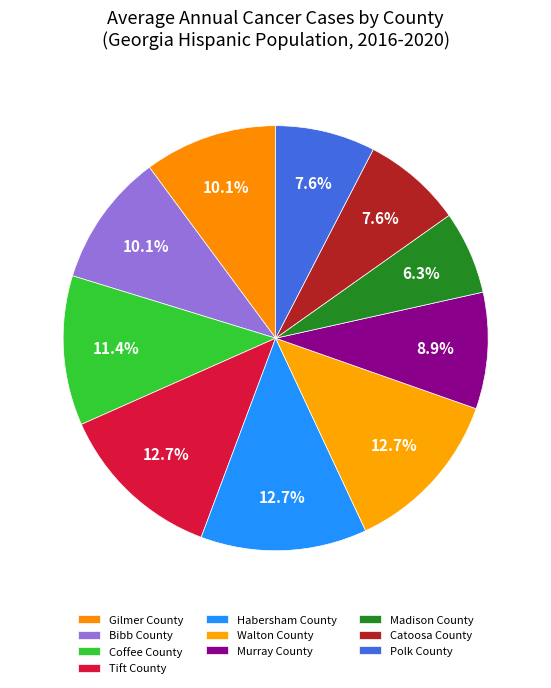

How many slices are in this pie chart?

10